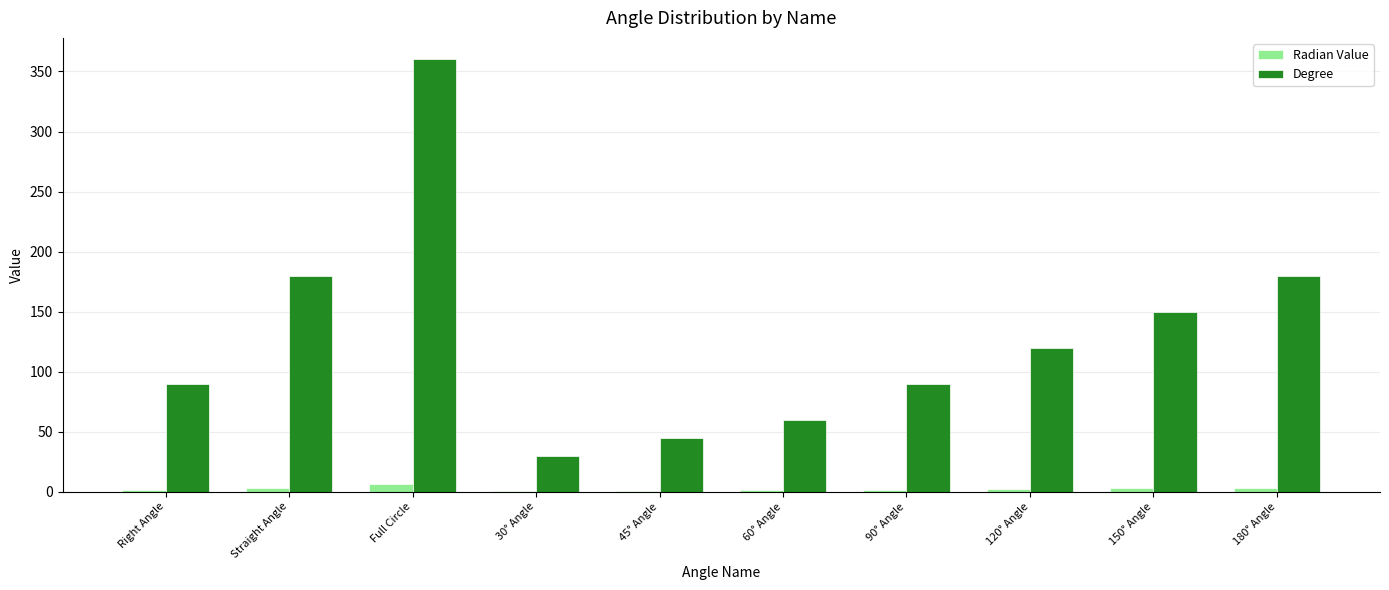

Is it true that Degree equals 150.0 at 150° Angle?

True